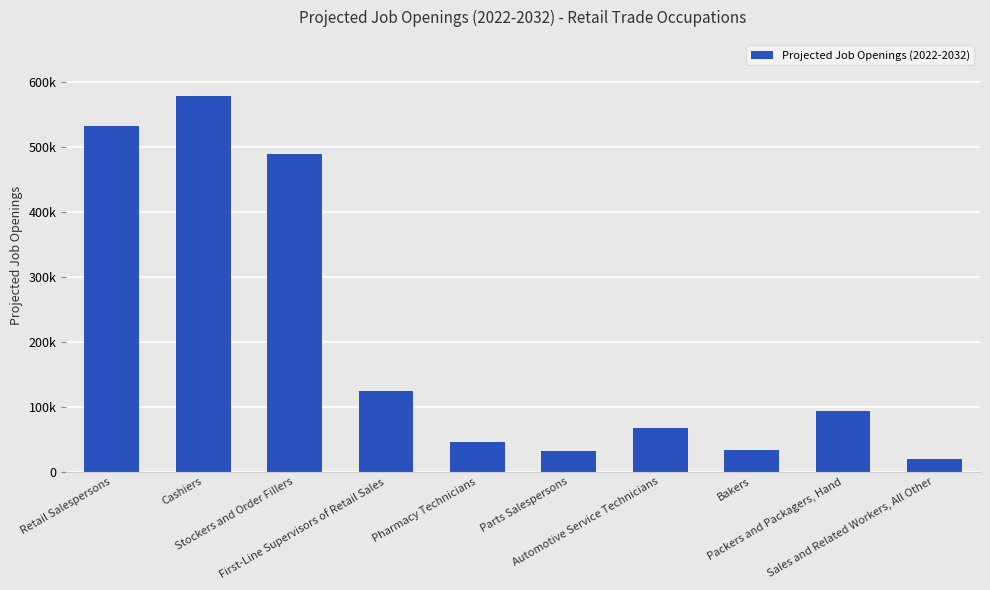

What is the label of the 5th bar from the right?

Parts Salespersons